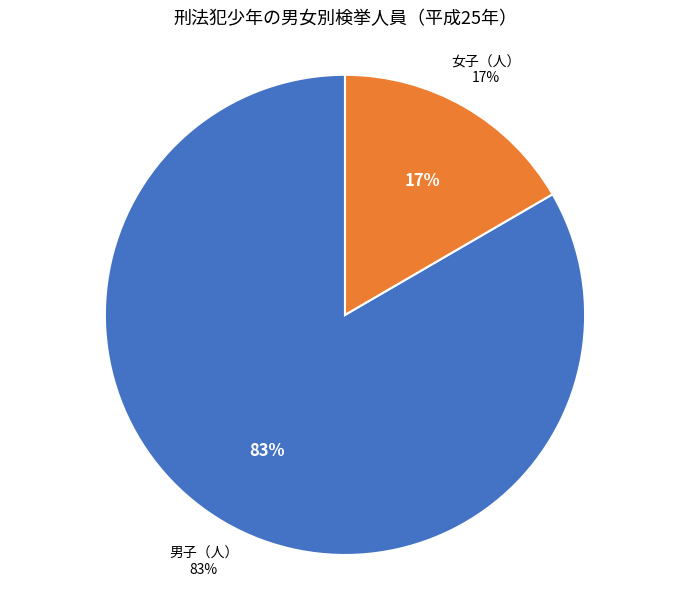

What is the largest slice in the pie chart?

男子（人）